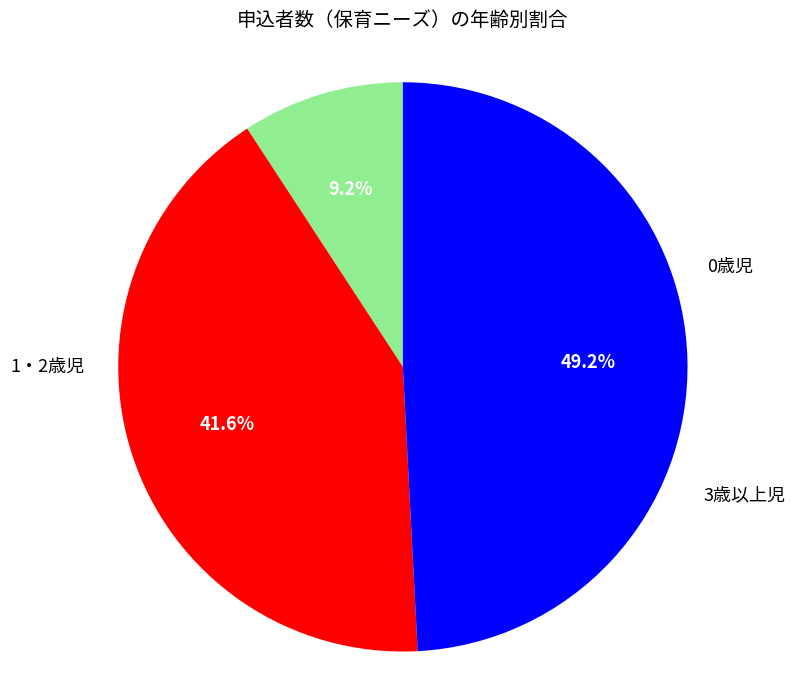

Is there any slice that represents more than half of the pie?

No